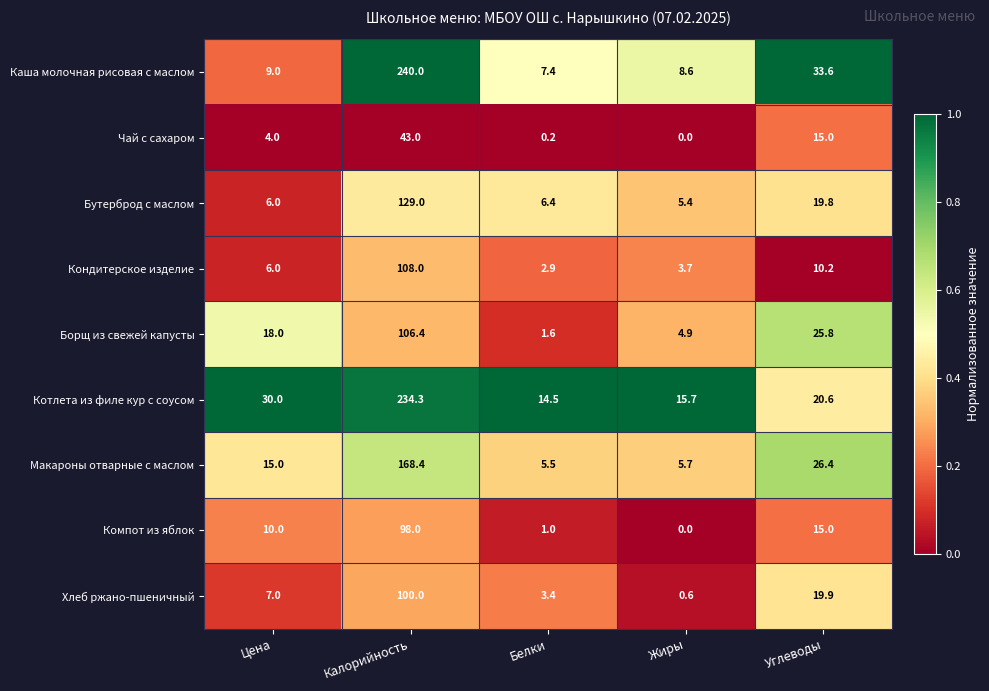

What is the difference between the highest and lowest values at Калорийность?

197.0